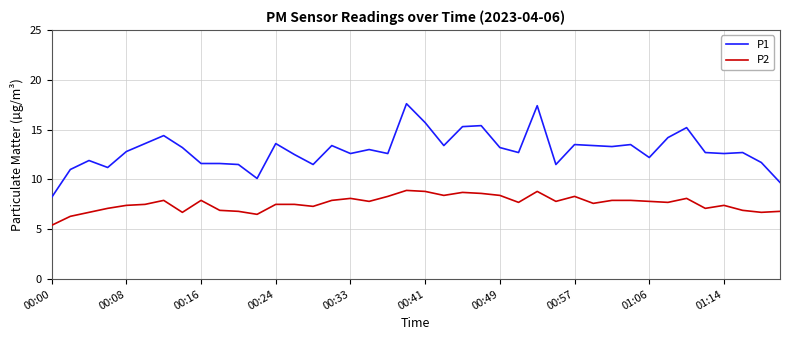

True or false: P1 and P2 intersect in this chart.

False